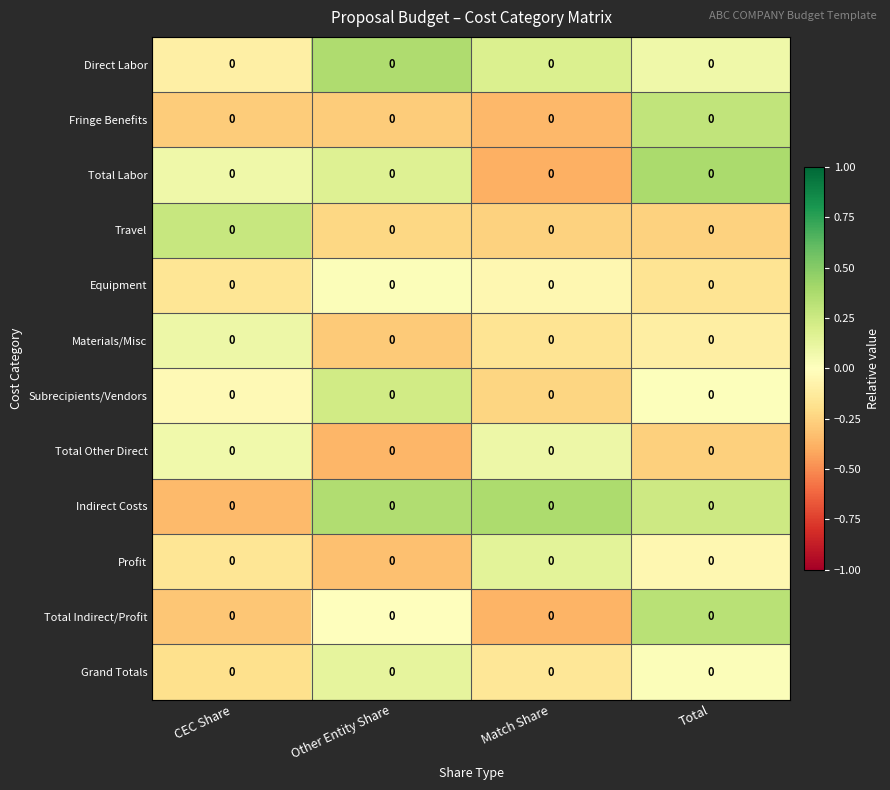

The value of Total Labor at Other Entity Share is 0.0. True or false?

False